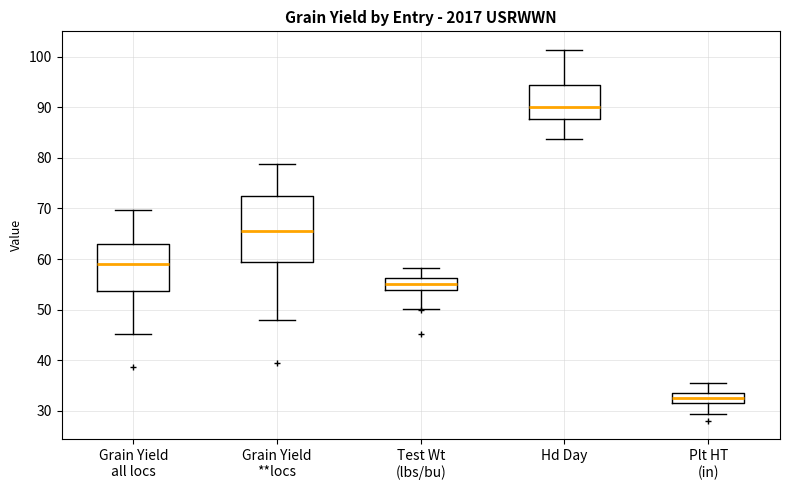

Reading left to right, read every box against the y-axis: the position of its median line, the range the box covers, and the ends of its whiskers. The values are not printed on the chart, so give them approximately, as read against the axis.

Grain Yield all locs: median 59, box 54 to 63, whiskers 45 to 70
Grain Yield **locs: median 65, box 59 to 72, whiskers 48 to 79
Test Wt (lbs/bu): median 55, box 54 to 56, whiskers 50 to 58
Hd Day: median 90, box 88 to 94, whiskers 84 to 101
Plt HT (in): median 32, box 31 to 33, whiskers 29 to 36